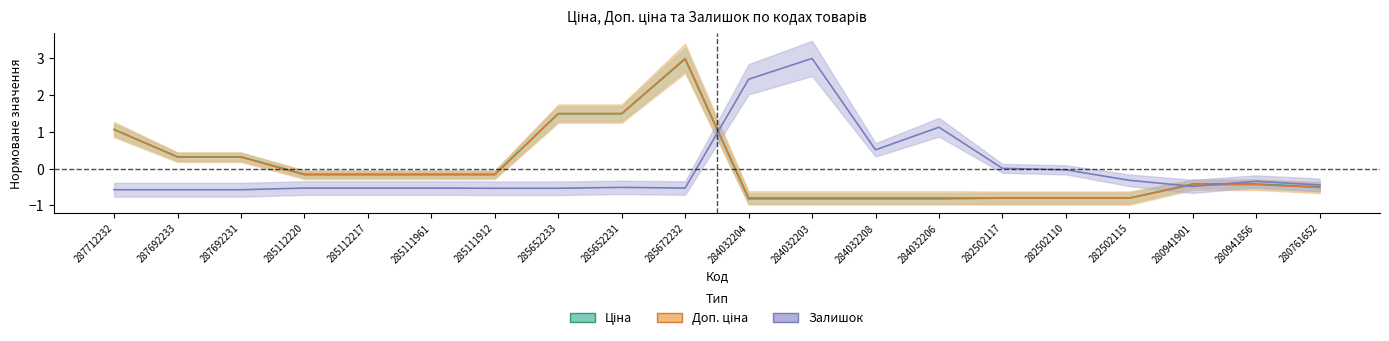

Reading left to right, list all the values displayed in this chart.

Ціна: 287712232=1.1	287692233=0.3	287692231=0.3	285112220=-0.2	285112217=-0.2	285111961=-0.2	285111912=-0.2	285652233=1.5	285652231=1.5	285672232=3.0	284032204=-0.8	284032203=-0.8	284032208=-0.8	284032206=-0.8	282502117=-0.8	282502110=-0.8	282502115=-0.8	280941901=-0.4	280941856=-0.4	280761652=-0.5
Доп. ціна: 287712232=1.1	287692233=0.3	287692231=0.3	285112220=-0.2	285112217=-0.2	285111961=-0.2	285111912=-0.2	285652233=1.5	285652231=1.5	285672232=3.0	284032204=-0.8	284032203=-0.8	284032208=-0.8	284032206=-0.8	282502117=-0.8	282502110=-0.8	282502115=-0.8	280941901=-0.4	280941856=-0.4	280761652=-0.5
Залишок: 287712232=-0.6	287692233=-0.6	287692231=-0.6	285112220=-0.5	285112217=-0.5	285111961=-0.5	285111912=-0.5	285652233=-0.5	285652231=-0.5	285672232=-0.5	284032204=2.4	284032203=3.0	284032208=0.5	284032206=1.1	282502117=0.0	282502110=-0.0	282502115=-0.3	280941901=-0.5	280941856=-0.3	280761652=-0.4